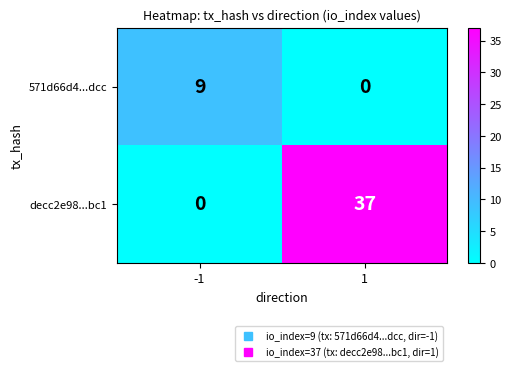

What is the total value across all series at 1?

37